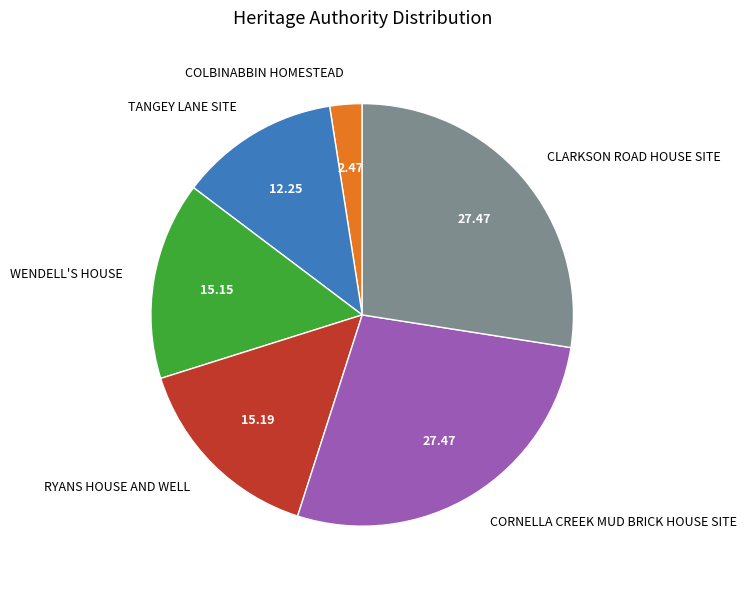

What is the ratio of the value at CORNELLA CREEK MUD BRICK HOUSE SITE to the value at TANGEY LANE SITE?

2.2